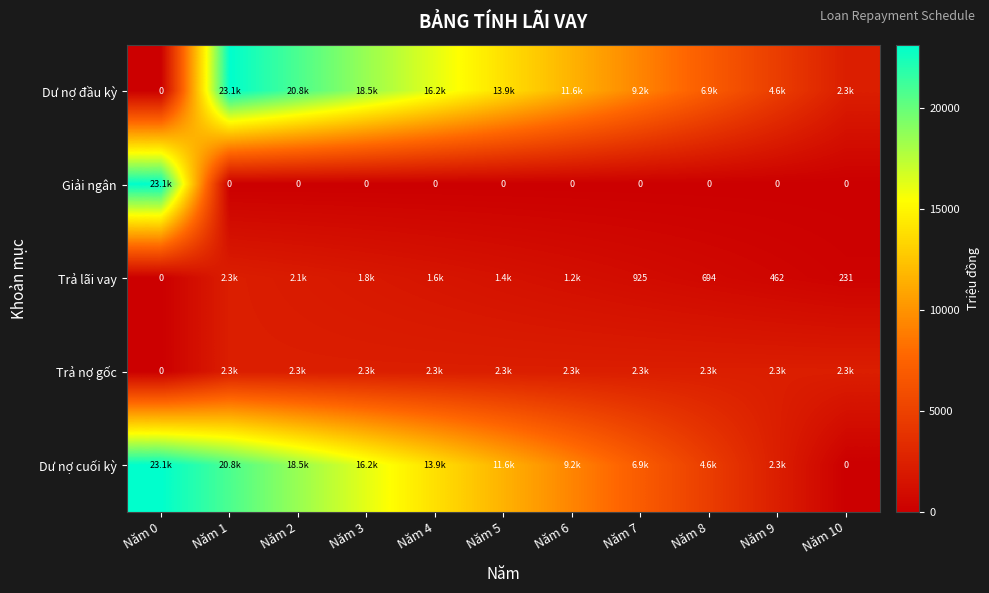

At which label is Dư nợ đầu kỳ closest to 11558?

Năm 6